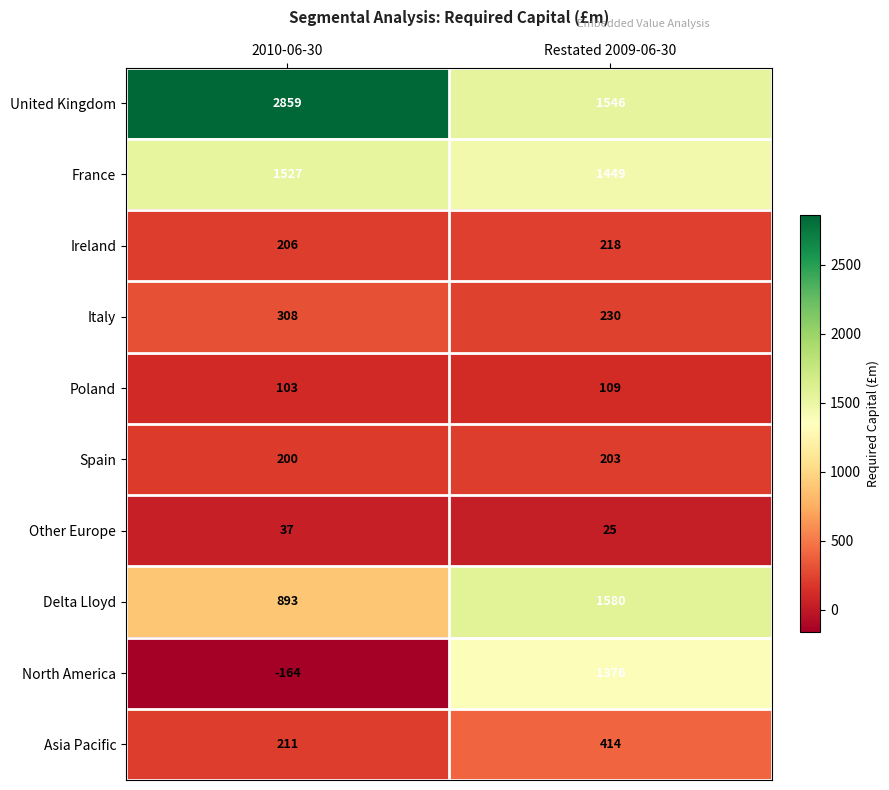

Which series has the largest range (max minus min)?

North America